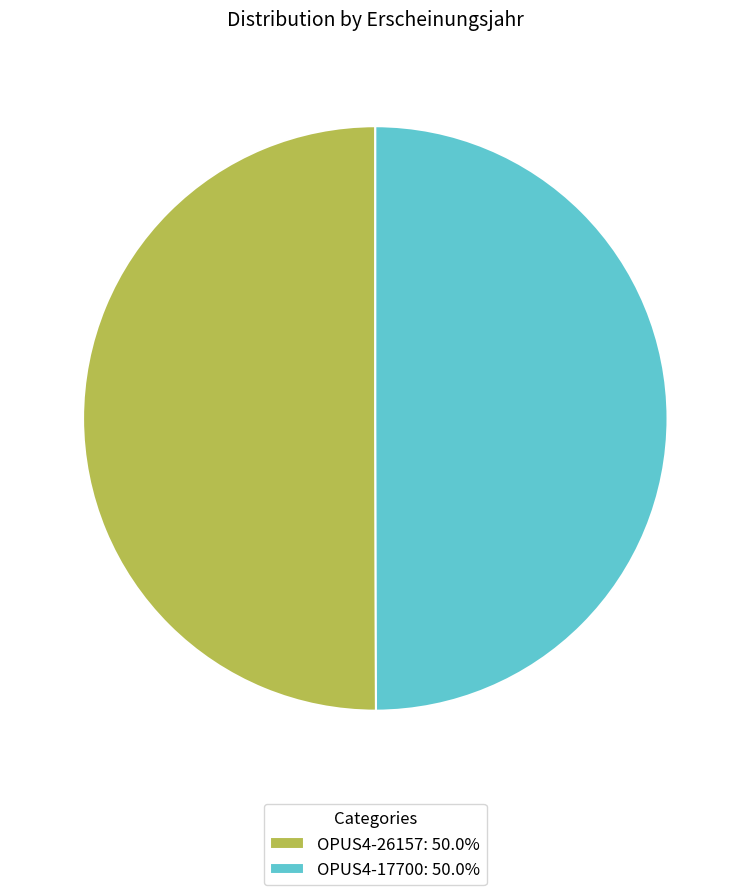

Approximately how many times larger is the value at OPUS4-26157: 50.0% compared to OPUS4-17700: 50.0%?

1.0